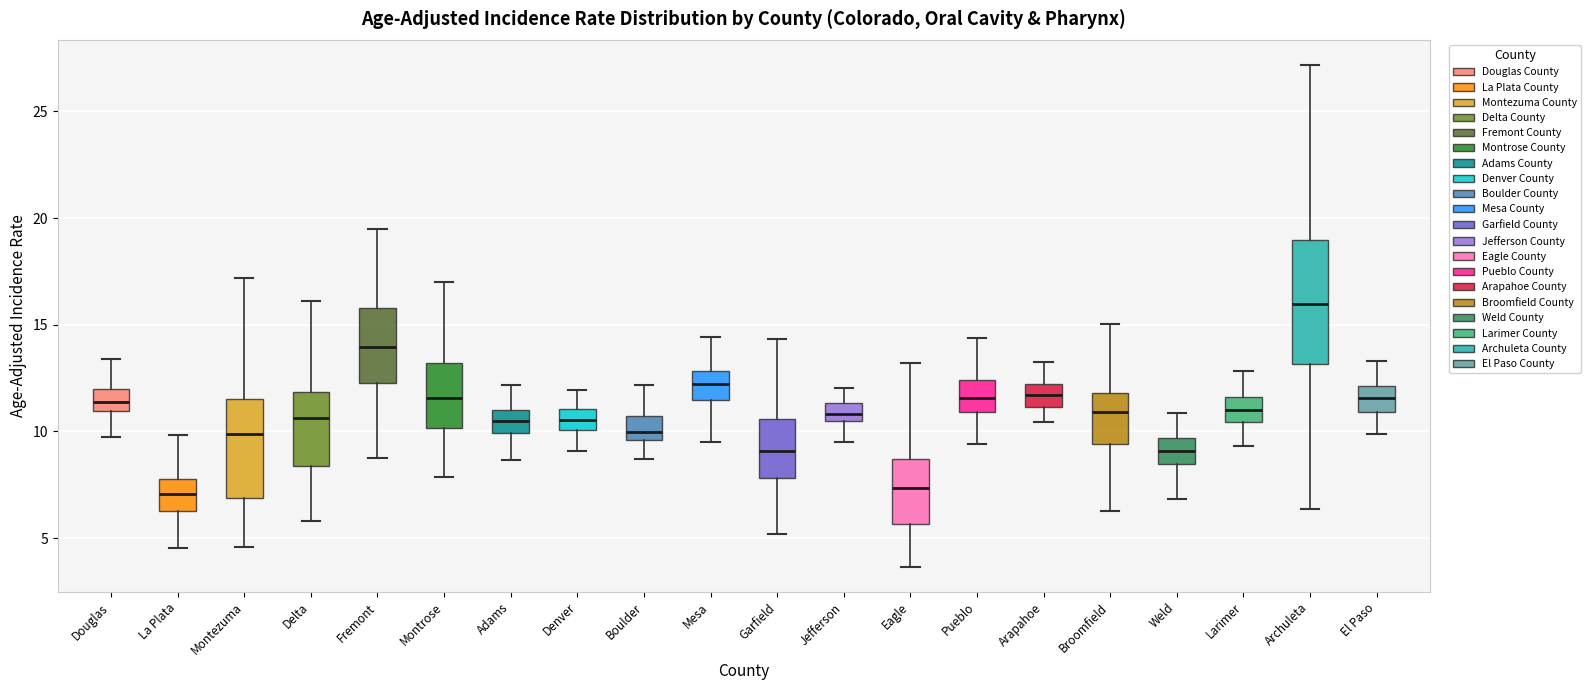

Reading left to right, read every box against the y-axis: the position of its median line, the range the box covers, and the ends of its whiskers. The values are not printed on the chart, so give them approximately, as read against the axis.

Douglas: median 11.5, box 11.0 to 12.0, whiskers 9.5 to 13.5
La Plata: median 7.0, box 6.5 to 7.5, whiskers 4.5 to 10.0
Montezuma: median 10.0, box 7.0 to 11.5, whiskers 4.5 to 17.0
Delta: median 10.5, box 8.5 to 12.0, whiskers 6.0 to 16.0
Fremont: median 14.0, box 12.5 to 16.0, whiskers 9.0 to 19.5
Montrose: median 11.5, box 10.0 to 13.0, whiskers 8.0 to 17.0
Adams: median 10.5, box 10.0 to 11.0, whiskers 8.5 to 12.0
Denver: median 10.5, box 10.0 to 11.0, whiskers 9.0 to 12.0
Boulder: median 10.0, box 9.5 to 10.5, whiskers 8.5 to 12.0
Mesa: median 12.0, box 11.5 to 13.0, whiskers 9.5 to 14.5
Garfield: median 9.0, box 8.0 to 10.5, whiskers 5.0 to 14.5
Jefferson: median 11.0, box 10.5 to 11.5, whiskers 9.5 to 12.0
Eagle: median 7.5, box 5.5 to 8.5, whiskers 3.5 to 13.0
Pueblo: median 11.5, box 11.0 to 12.5, whiskers 9.5 to 14.5
Arapahoe: median 11.5, box 11.0 to 12.0, whiskers 10.5 to 13.0
Broomfield: median 11.0, box 9.5 to 12.0, whiskers 6.5 to 15.0
Weld: median 9.0, box 8.5 to 9.5, whiskers 7.0 to 11.0
Larimer: median 11.0, box 10.5 to 11.5, whiskers 9.5 to 13.0
Archuleta: median 16.0, box 13.0 to 19.0, whiskers 6.5 to 27.0
El Paso: median 11.5, box 11.0 to 12.0, whiskers 10.0 to 13.5